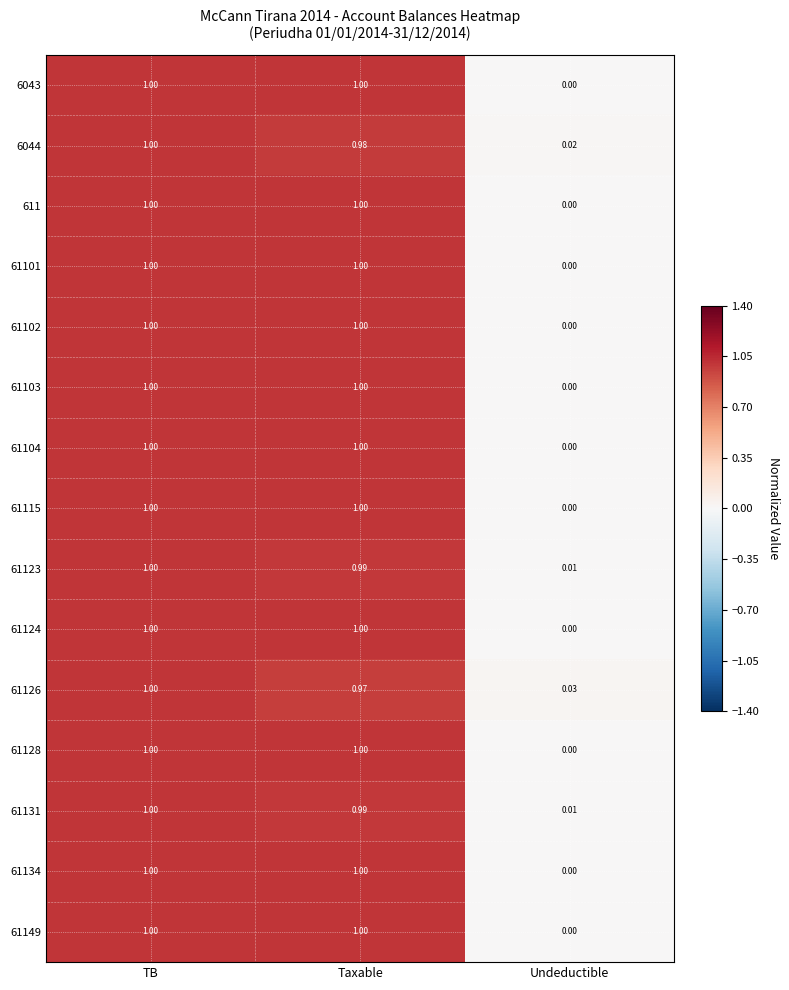

At which category is the sum across all series the highest?

TB